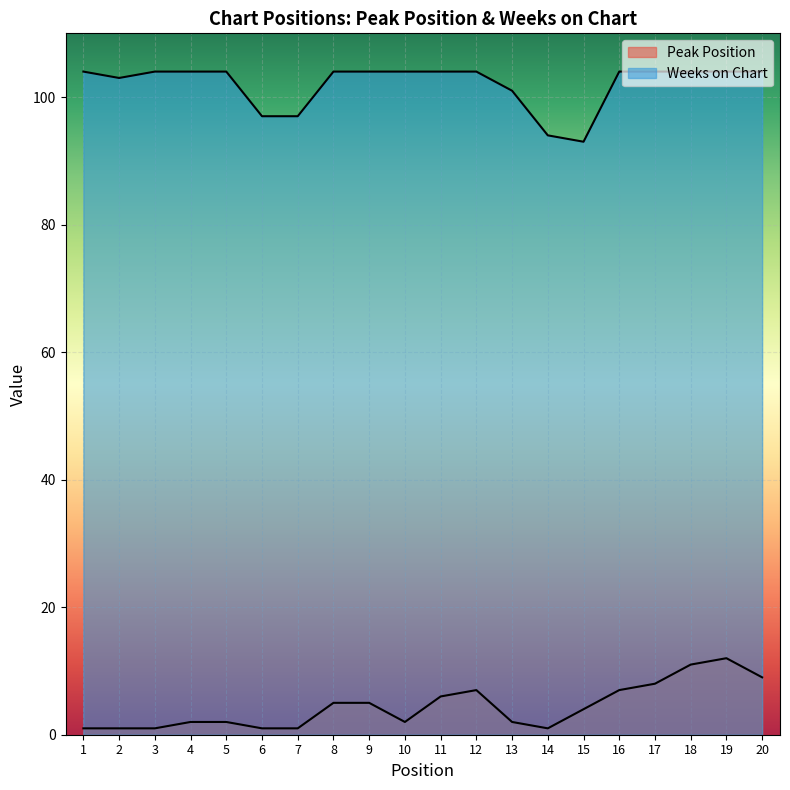

Reading left to right, transcribe all the data shown in this chart.

Peak Position: 1	1	1	2	2	1	1	5	5	2	6	7	2	1	4	7	8	11	12	9
Weeks on Chart: 104	103	104	104	104	97	97	104	104	104	104	104	101	94	93	104	104	104	104	104